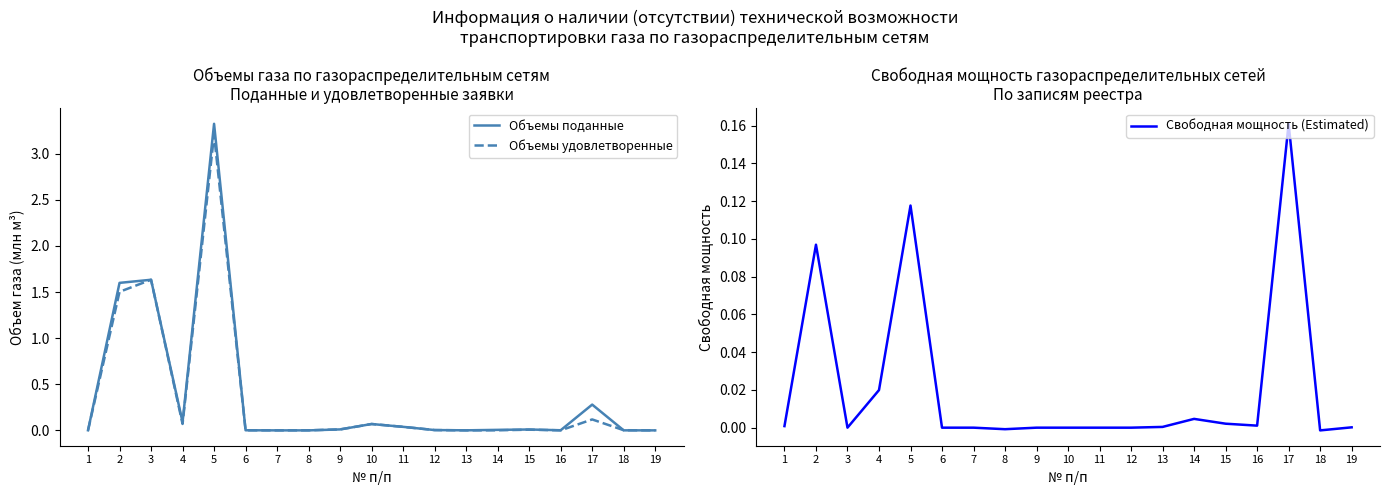

At which label does Свободная мощность (Estimated) reach its peak?

17